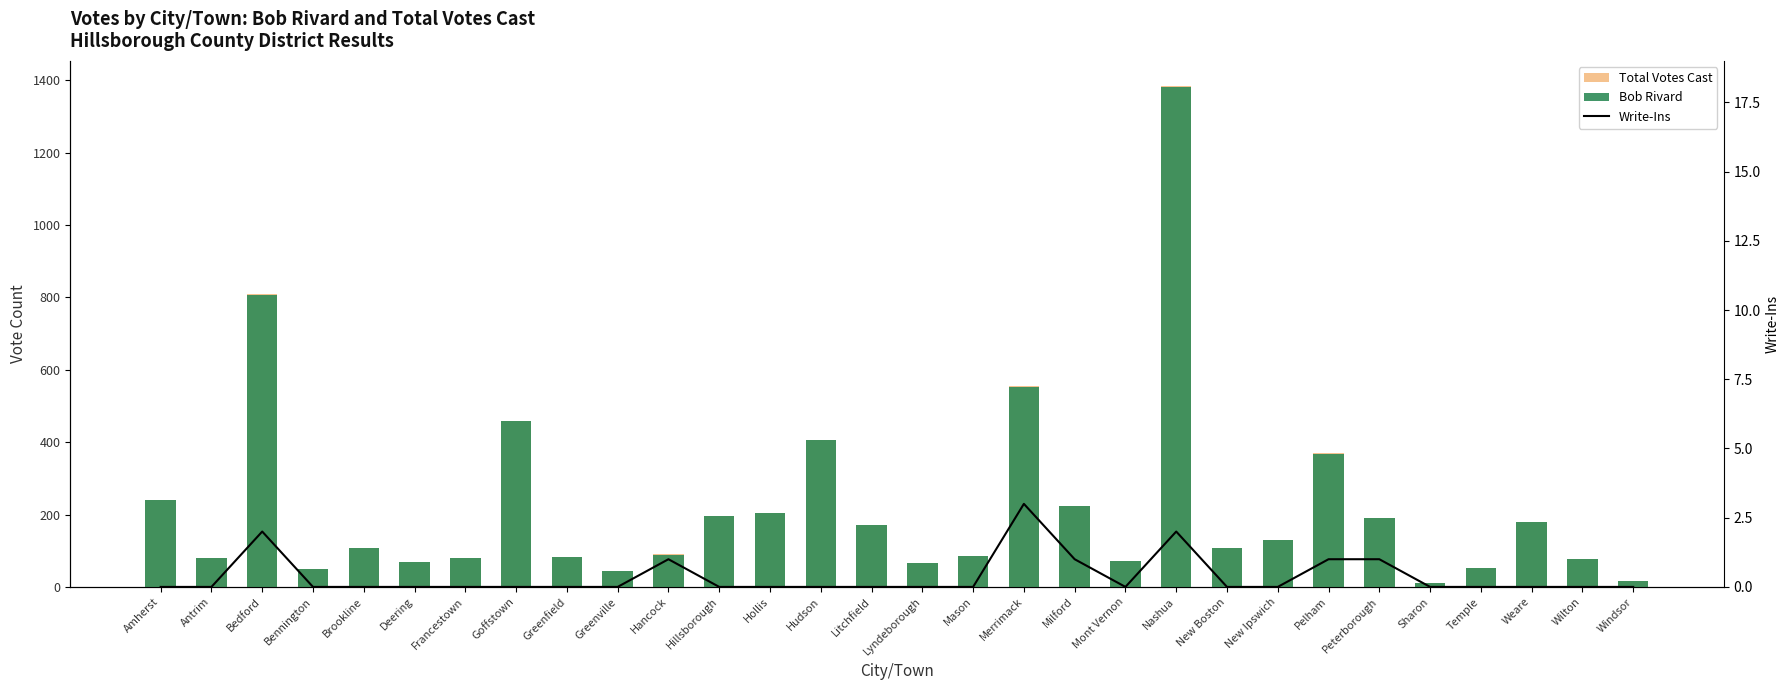

What is the sum of all Total Votes Cast values?

6603